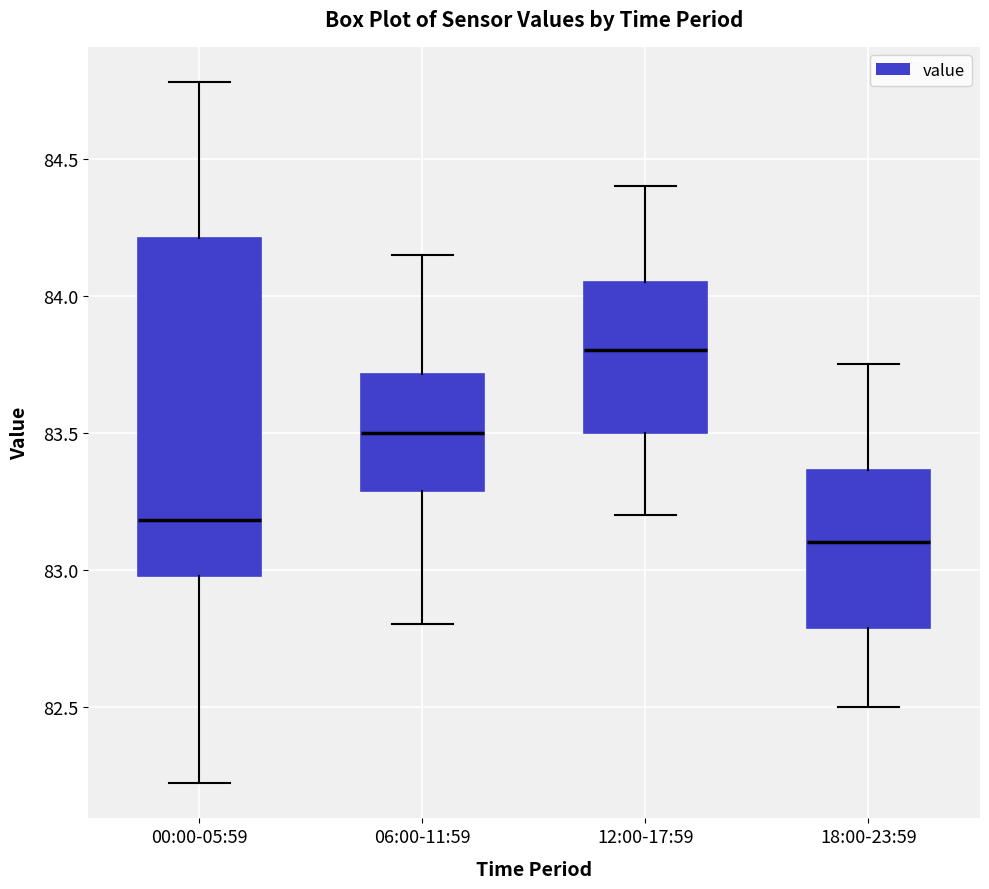

Where is the lower edge of the box for 18:00-23:59 on the y-axis? The values are not printed on the chart, so give them approximately, as read against the axis.

82.80